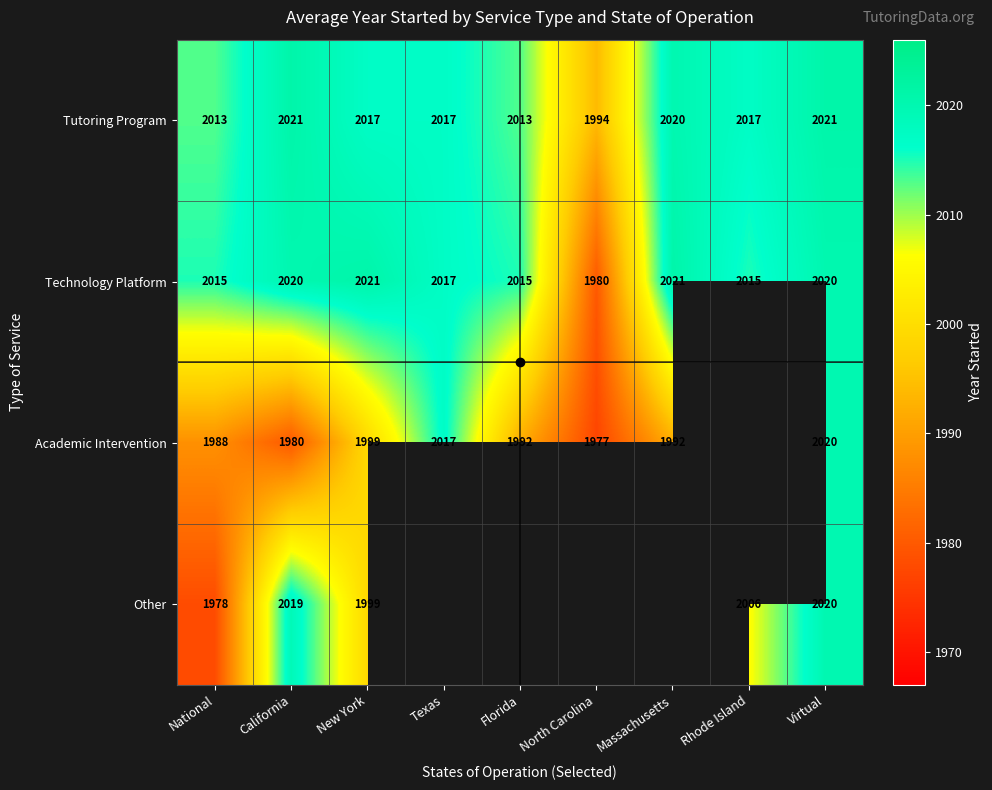

What is the difference between the highest and lowest values at National?

37